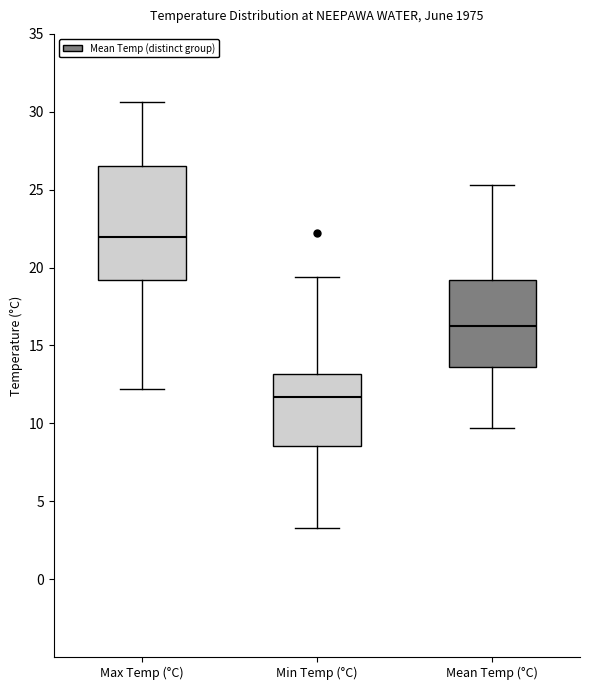

Reading left to right, transcribe this box plot: for each box, give where its median line is, the range the box spans, and where its two whiskers end, as read against the y-axis. The values are not printed on the chart, so give them approximately, as read against the axis.

Max Temp (°C): median 22.0, box 19.0 to 26.5, whiskers 12.0 to 30.5
Min Temp (°C): median 11.5, box 8.5 to 13.0, whiskers 3.5 to 19.5
Mean Temp (°C): median 16.5, box 13.5 to 19.0, whiskers 9.5 to 25.5